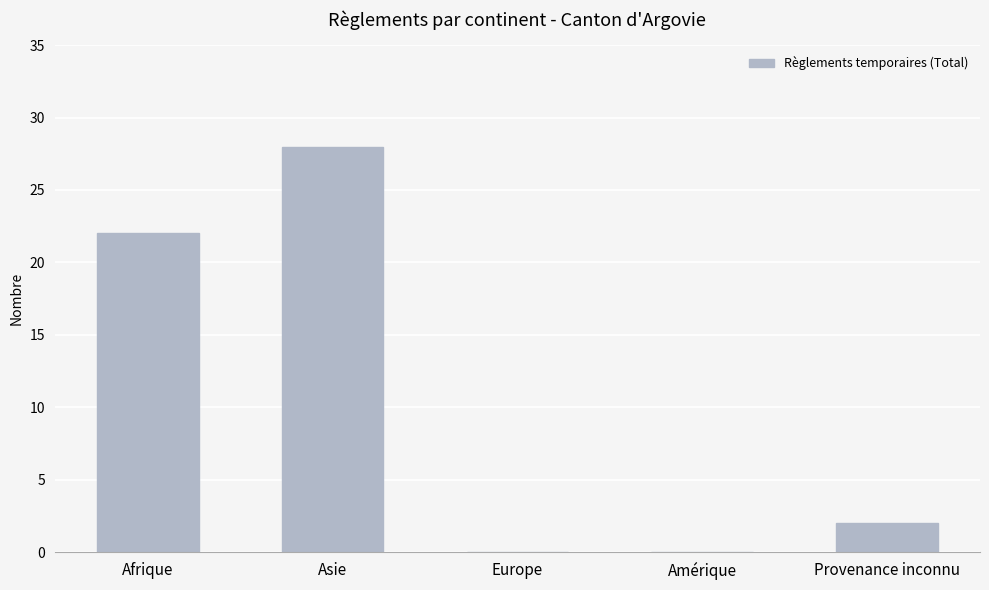

How many data points does each series have?

5